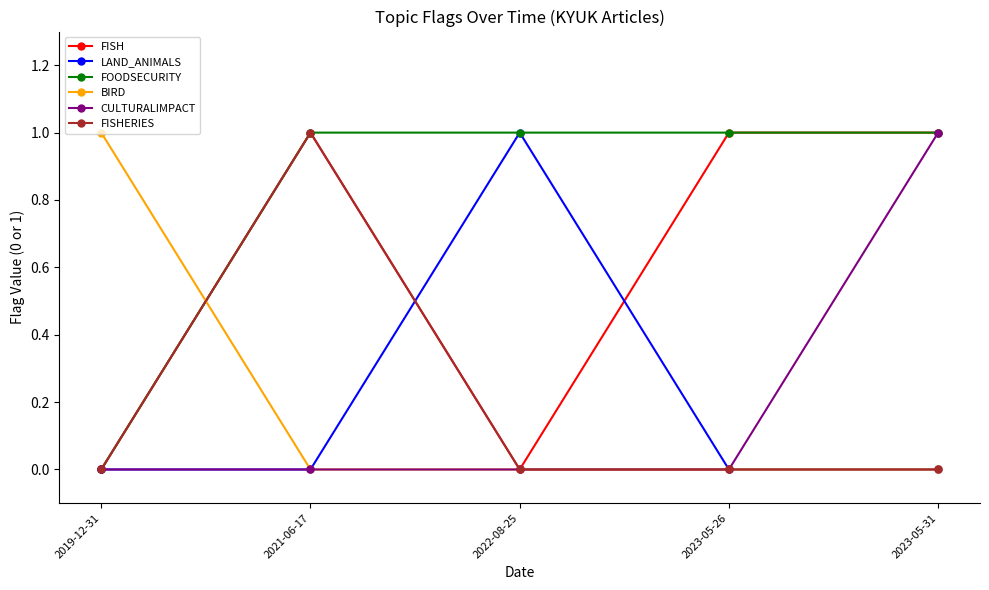

What position from the right is 2022-08-25?

3